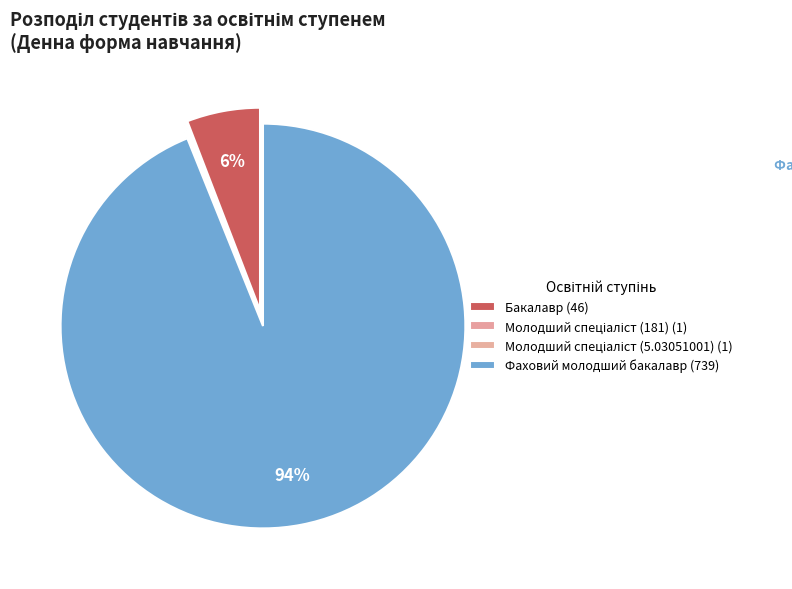

Which category accounts for the majority?

Фаховий молодший бакалавр